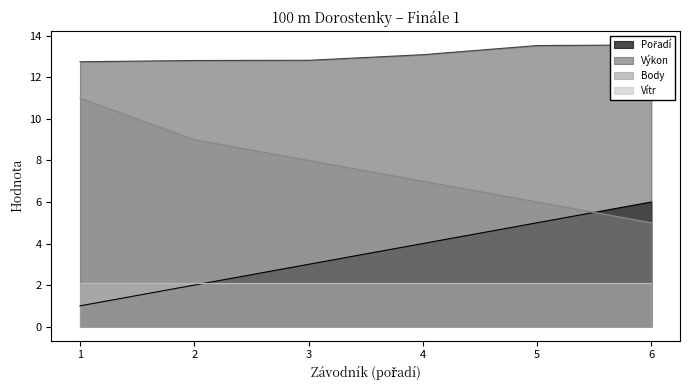

What is the difference between the maximum and minimum values in the Výkon series?

0.8